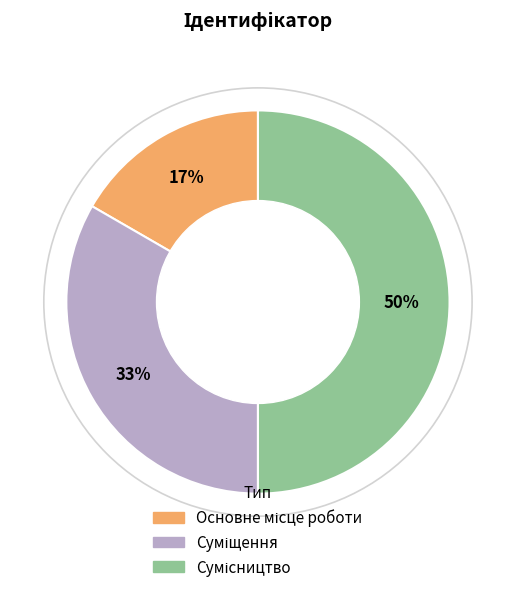

To the nearest percent, what is the difference between the largest and smallest slice percentages?

33%